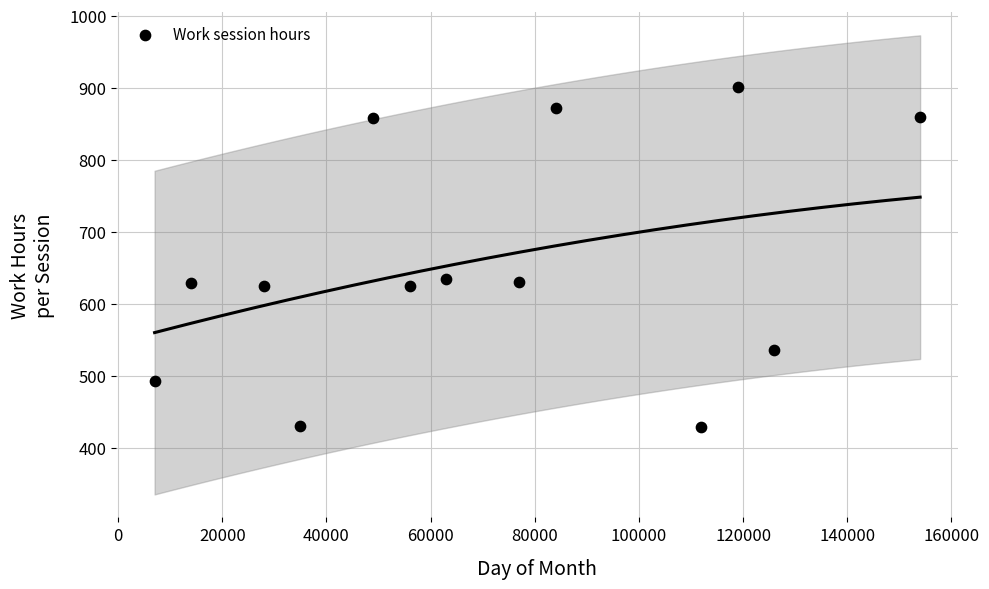

What is the range of X values (max minus min)?

147000.0